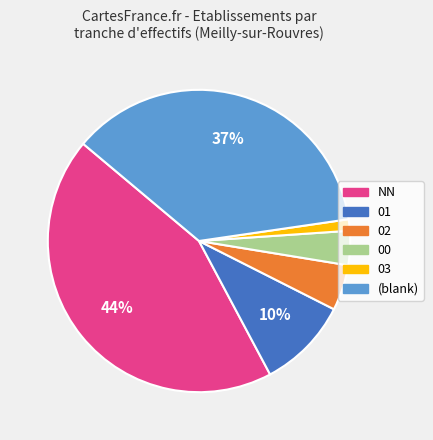

Is there any slice that represents more than half of the pie?

No